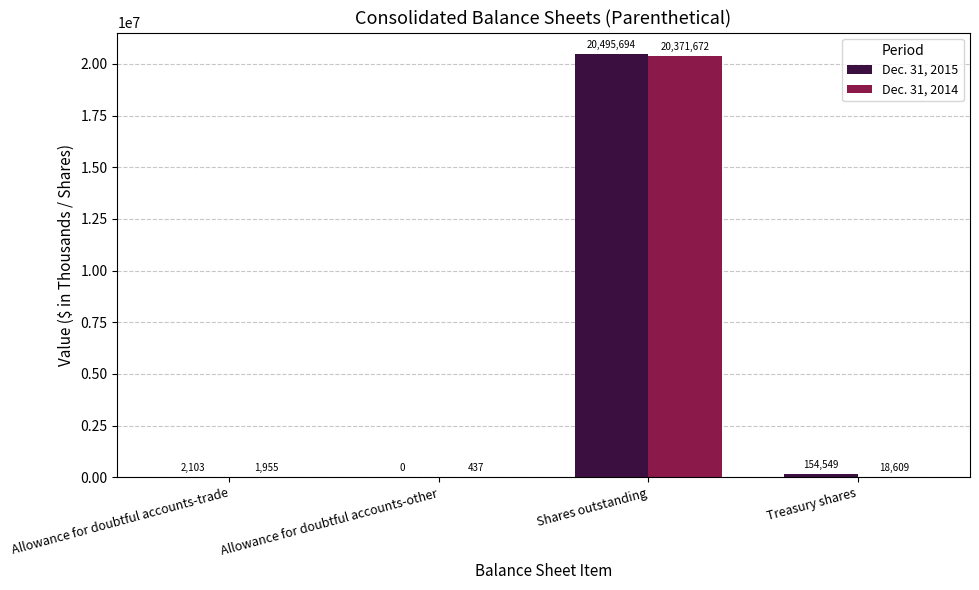

Read the Dec. 31, 2014 value at Allowance for doubtful accounts-trade.

1955